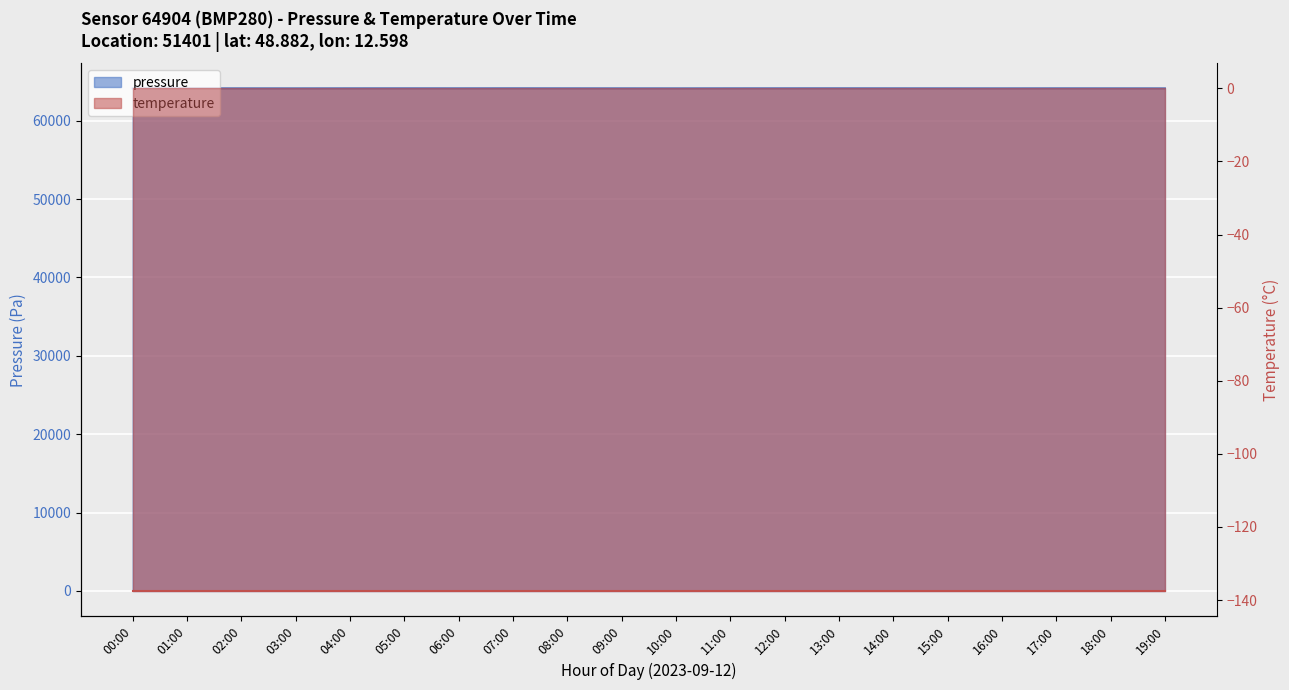

Between 01:00 and 08:00, which is larger?

01:00